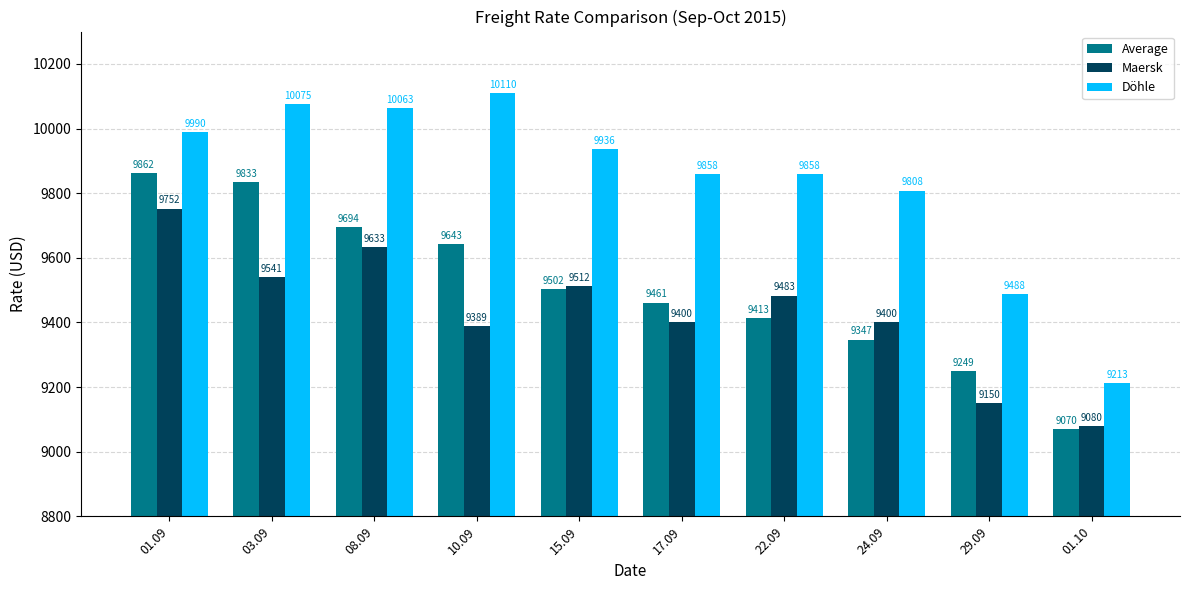

What is the spread (max minus min) of values at 17.09?

458